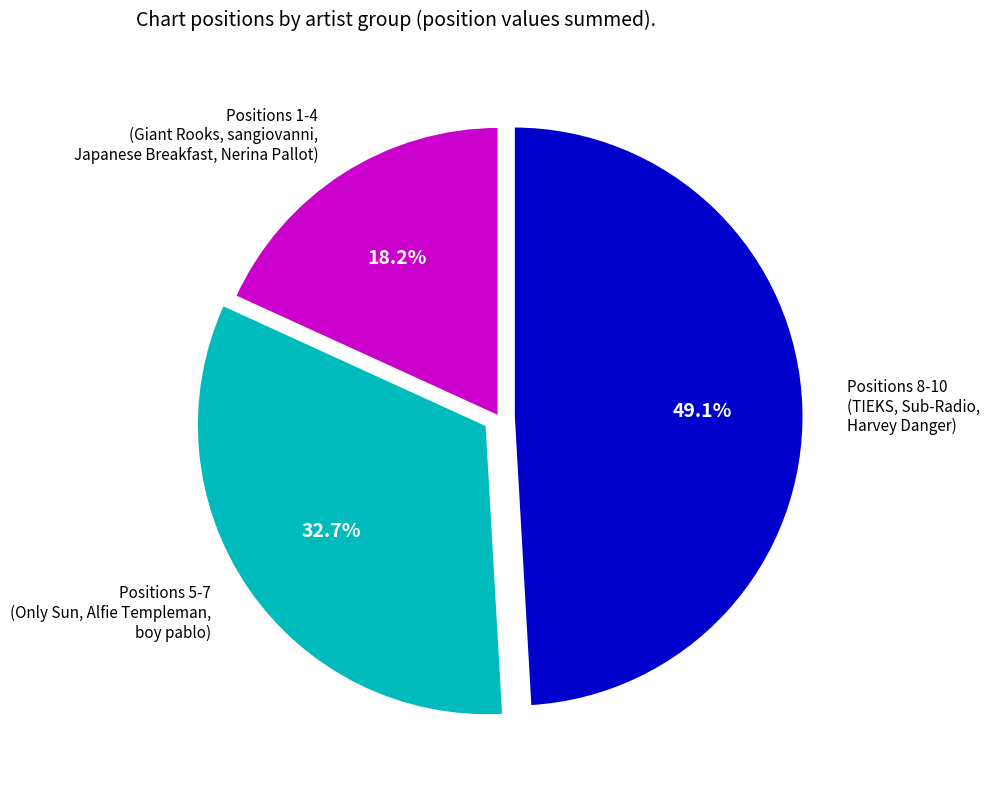

Which slice is the largest?

Positions 8-10